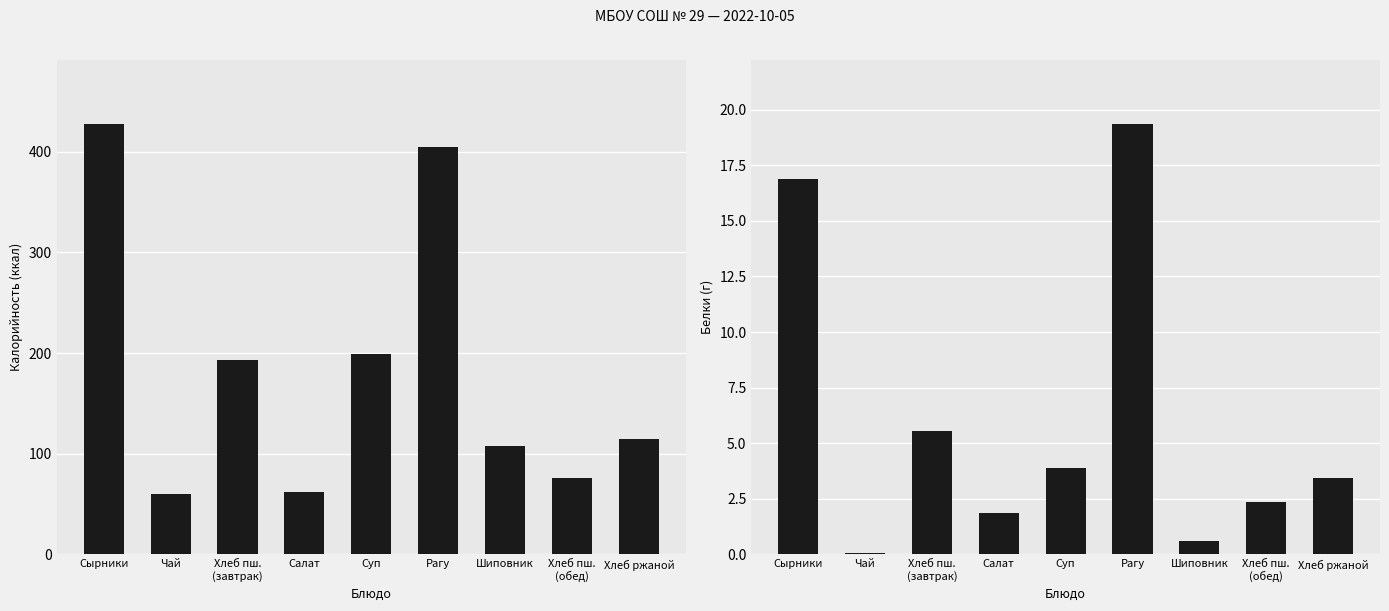

Where does the Белки series first go above 3?

Сырники